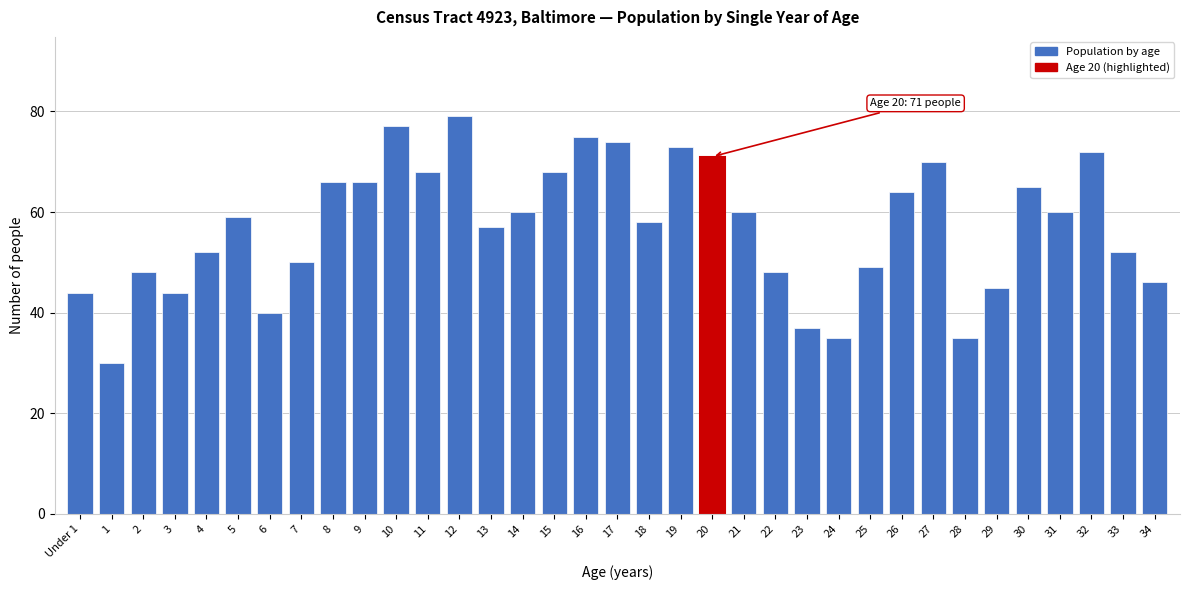

Which category has the highest value across all series?

12